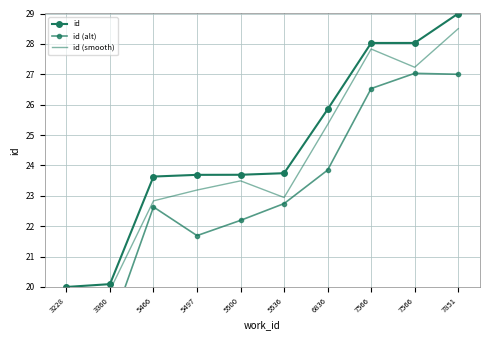

True or false: id (smooth) has more than 0 interior local peaks.

True